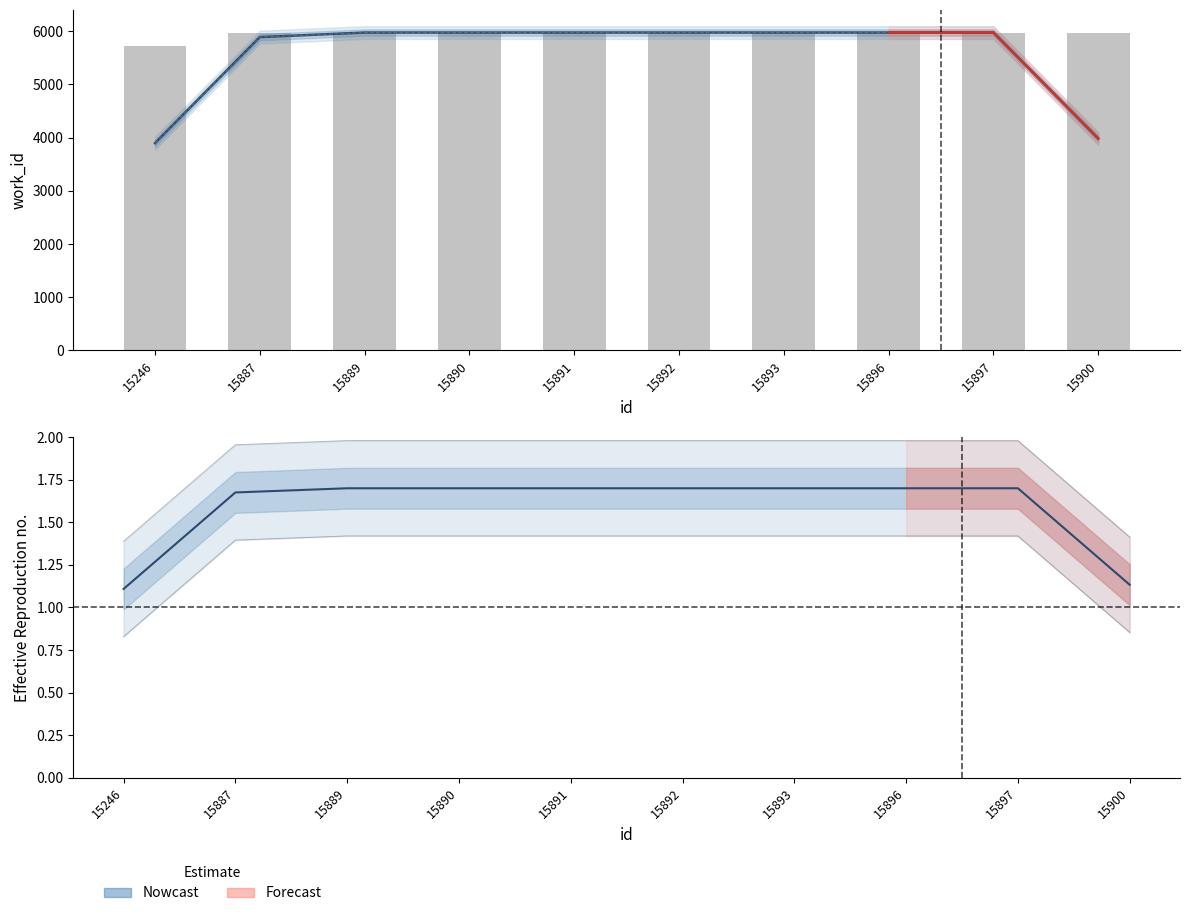

Rank the categories by value from lowest to highest.

15246, 15887, 15889, 15890, 15891, 15892, 15893, 15896, 15897, 15900